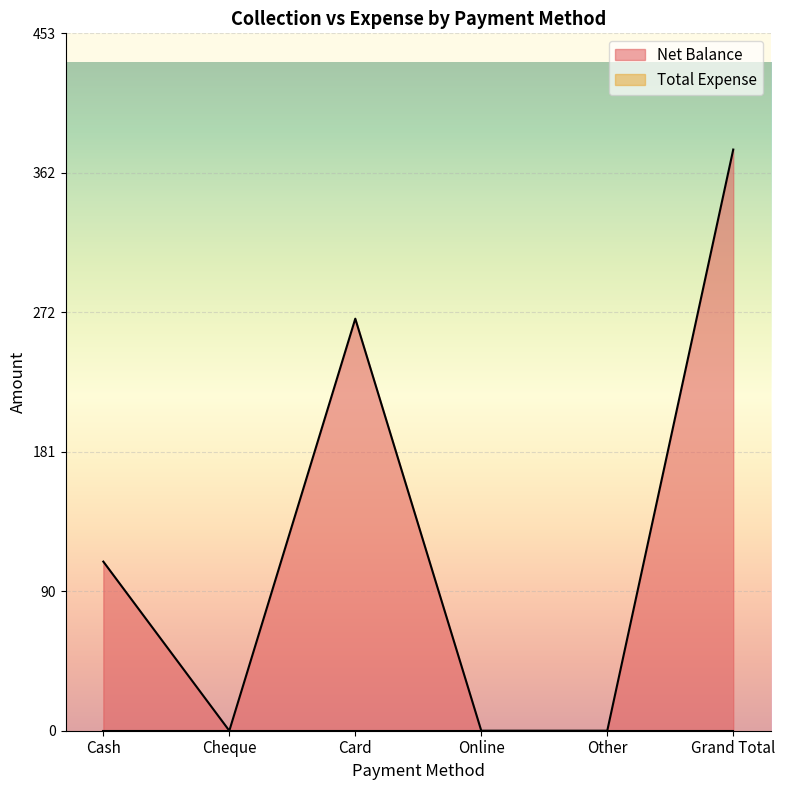

Count the number of categories in the chart.

6